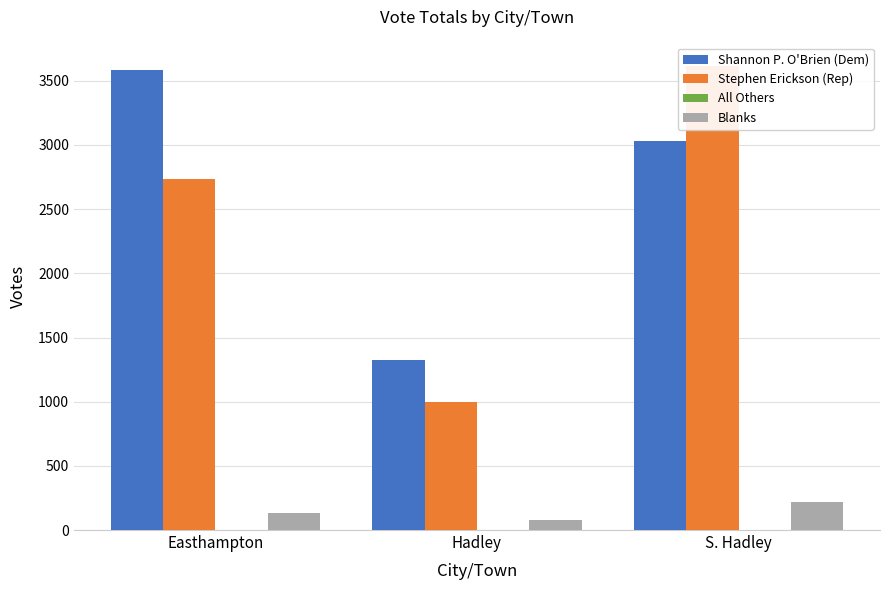

Which series has the largest total across all categories?

Shannon P. O'Brien (Dem)